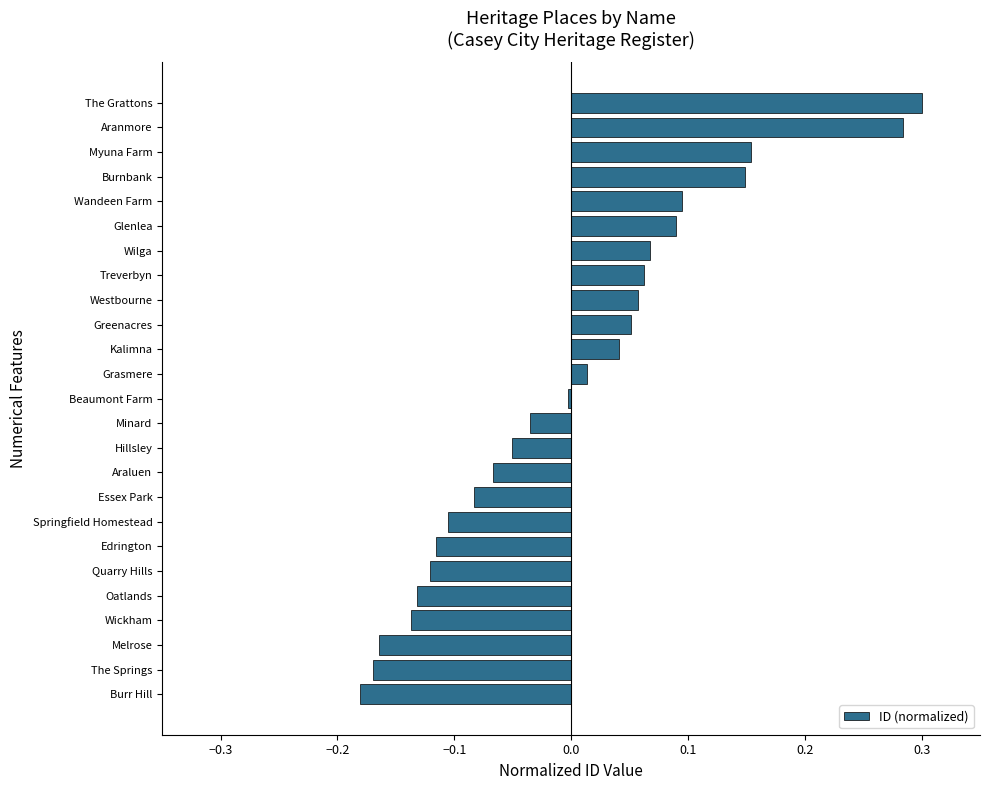

What is the difference between the maximum and minimum values?

0.5